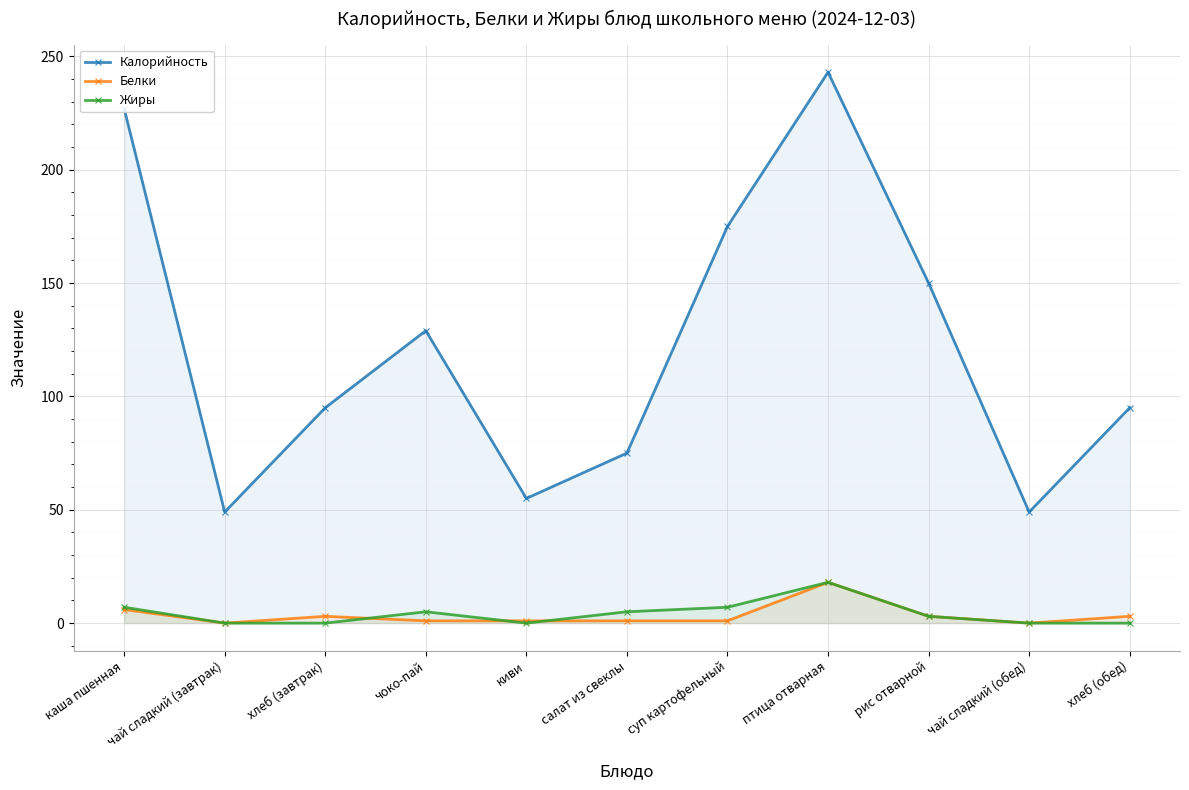

What is the average value of the Калорийность series?

122